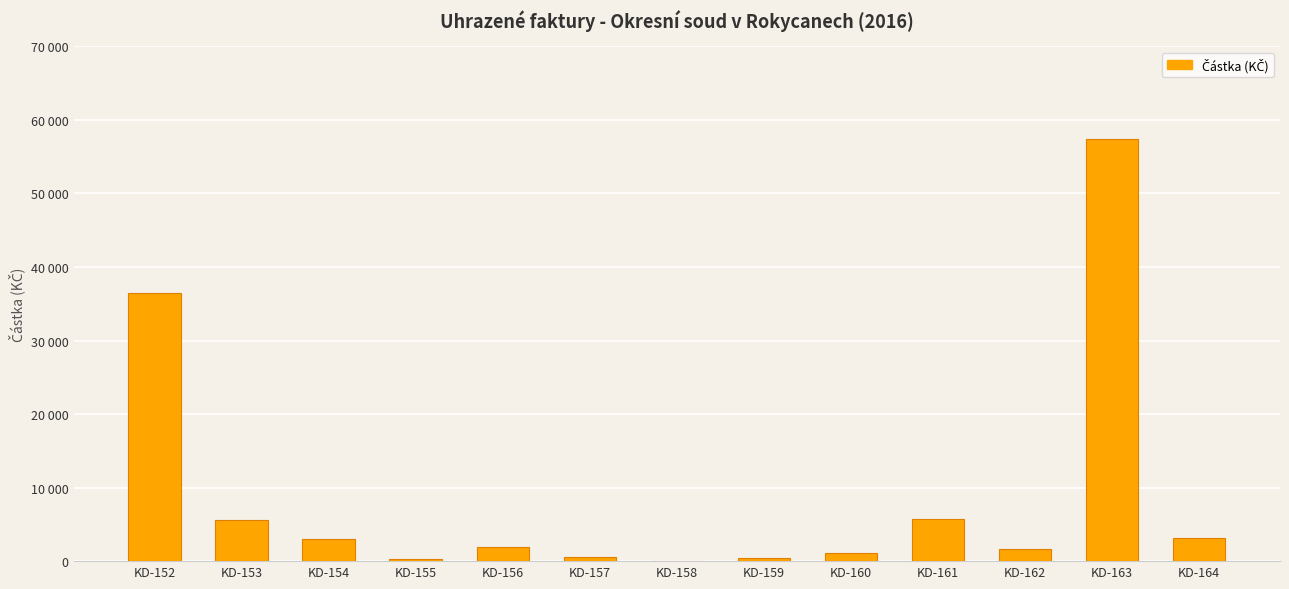

Is it true that the value at KD-163 is 57350.0?

True